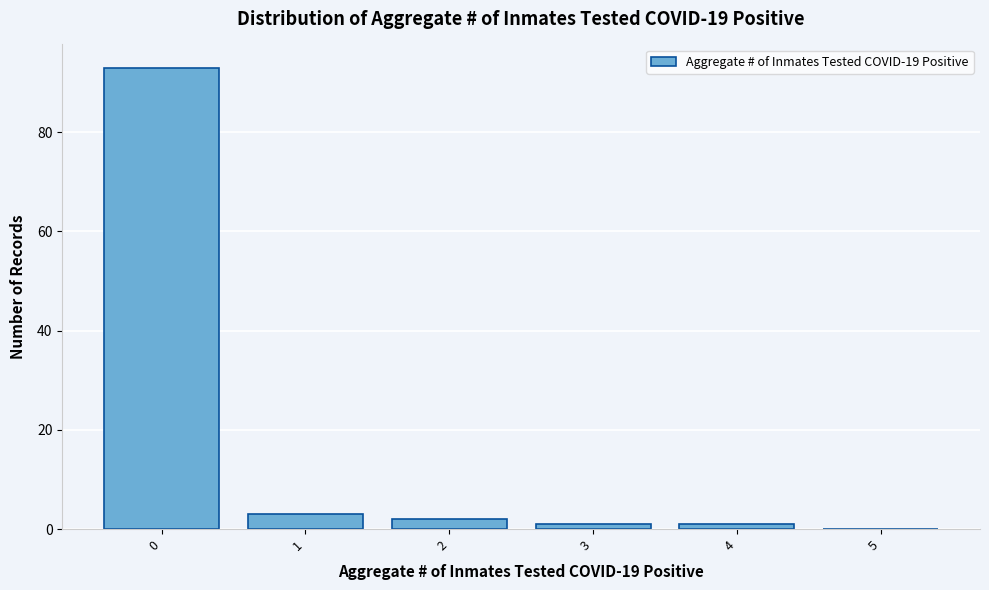

Reading right to left, extract all data points from this chart.

5=0	4=1	3=1	2=2	1=3	0=93